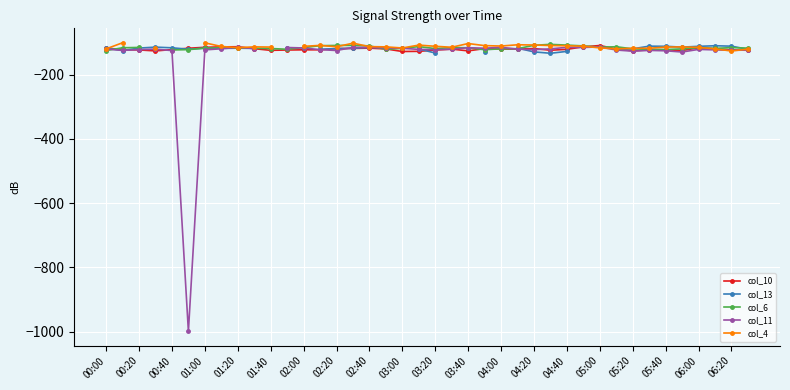

What is the sum of all col_10 values?

-4841.4